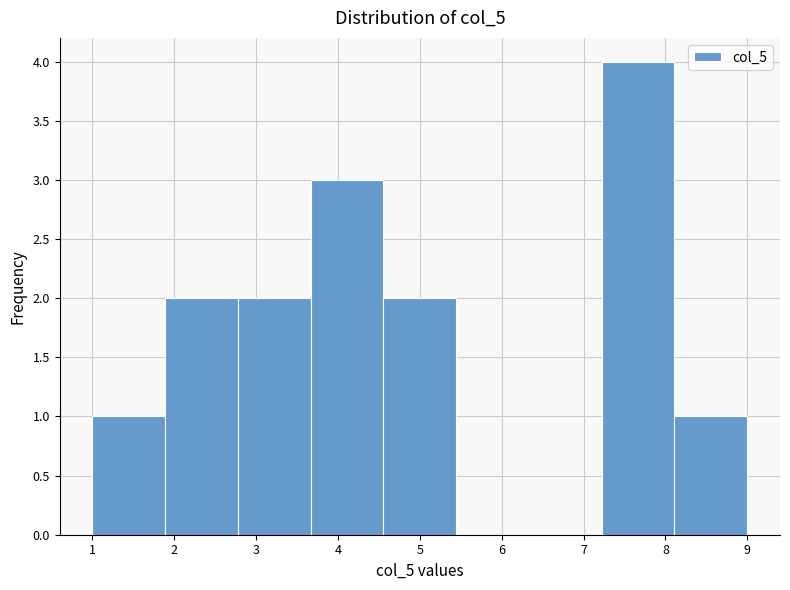

Reading left to right, list every bar in this chart as the range it spans on the x-axis followed by its height. Neither the bar edges nor the heights are printed on the chart, so give them approximately, as read against the axes.

1.0 to 1.9: 1
1.9 to 2.8: 2
2.8 to 3.7: 2
3.7 to 4.6: 3
4.6 to 5.4: 2
5.4 to 6.3: 0
6.3 to 7.2: 0
7.2 to 8.1: 4
8.1 to 9.0: 1